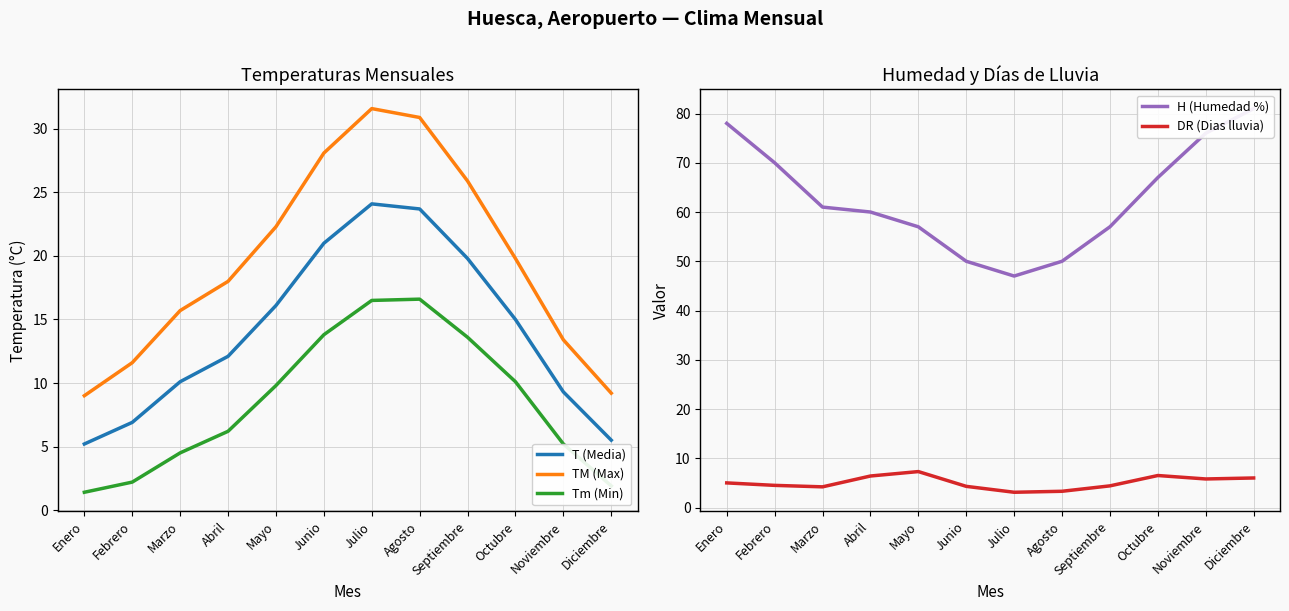

In TM (Max), how many points are higher than both neighbors (excluding endpoints)?

1